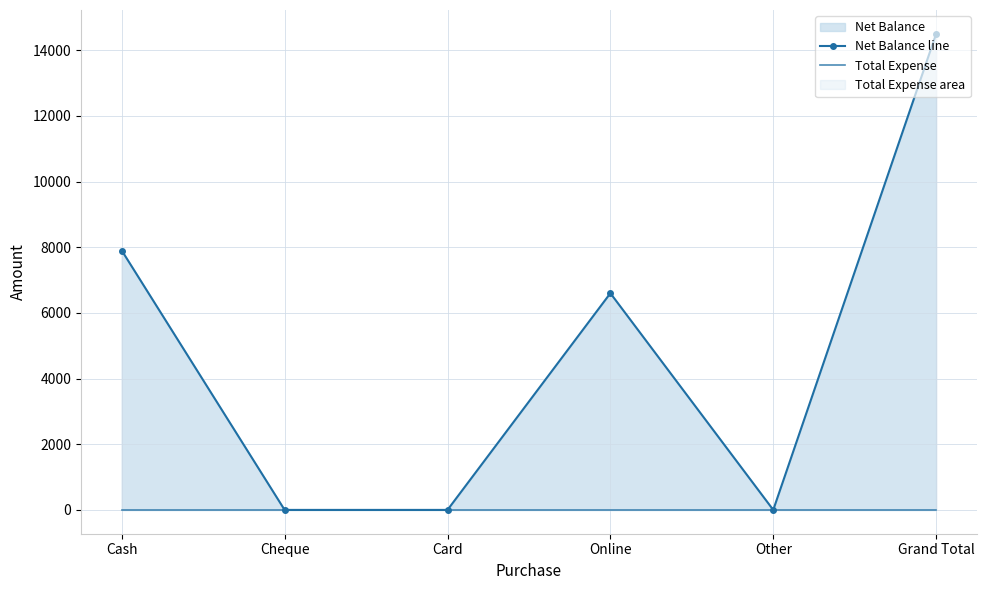

Which series has the widest spread of values?

Net Balance line